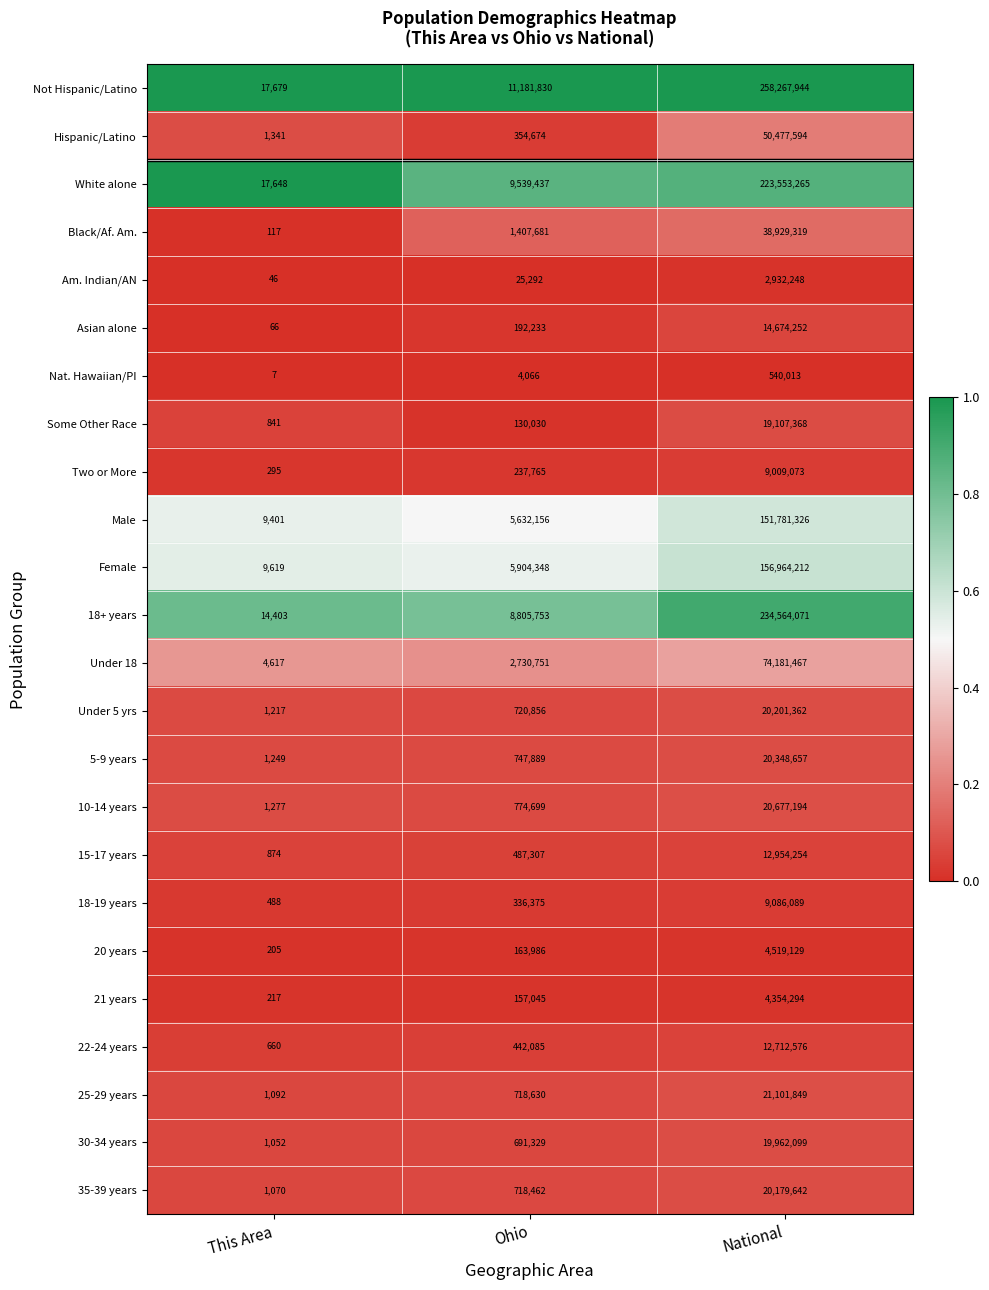

Is it true that 20 years equals 6590149 at National?

False